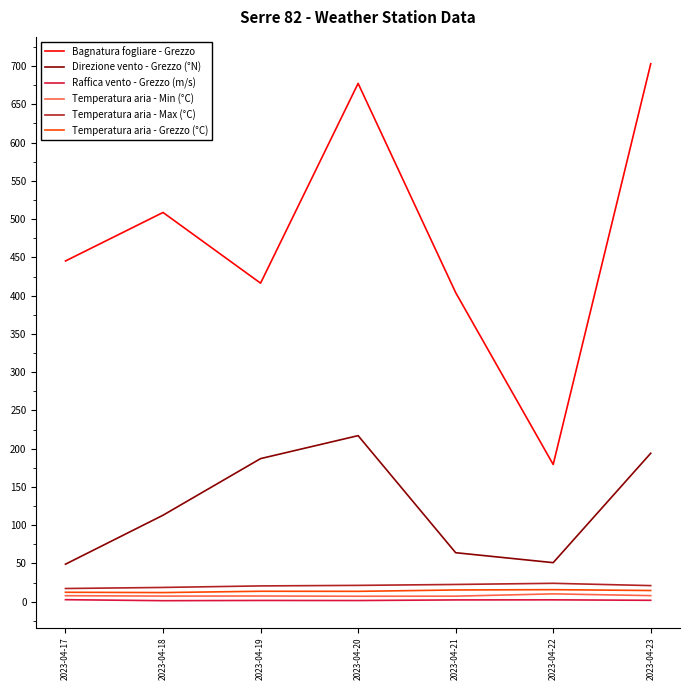

True or false: Temperatura aria - Max (°C) and Bagnatura fogliare - Grezzo cross at least once.

False